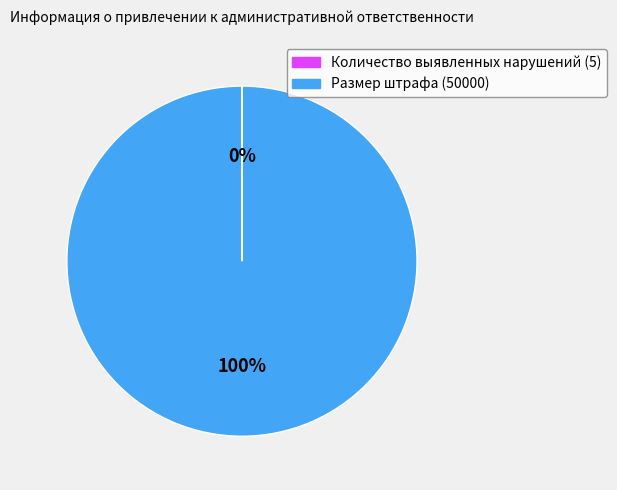

Is there a majority slice in this chart?

Yes